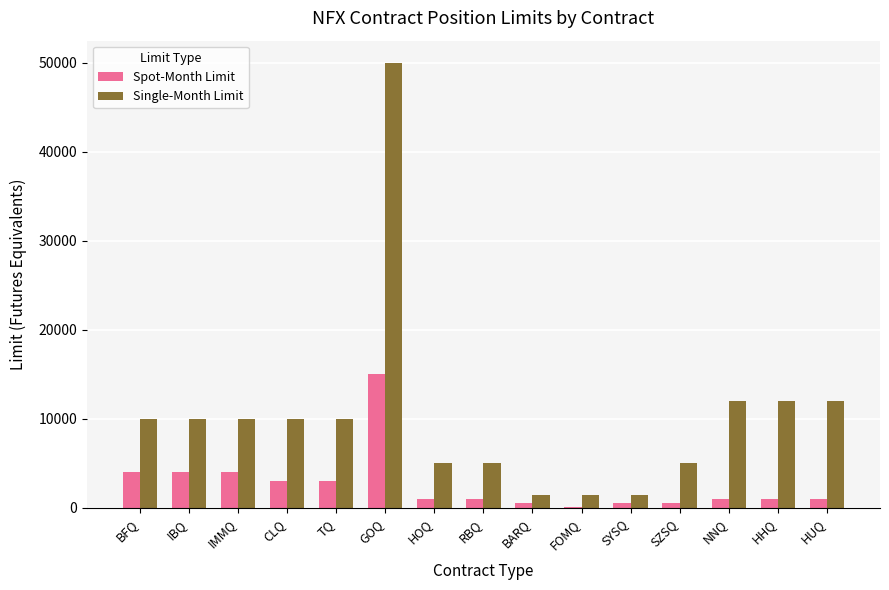

What is the difference between the Spot-Month Limit values at RBQ and GOQ?

14000